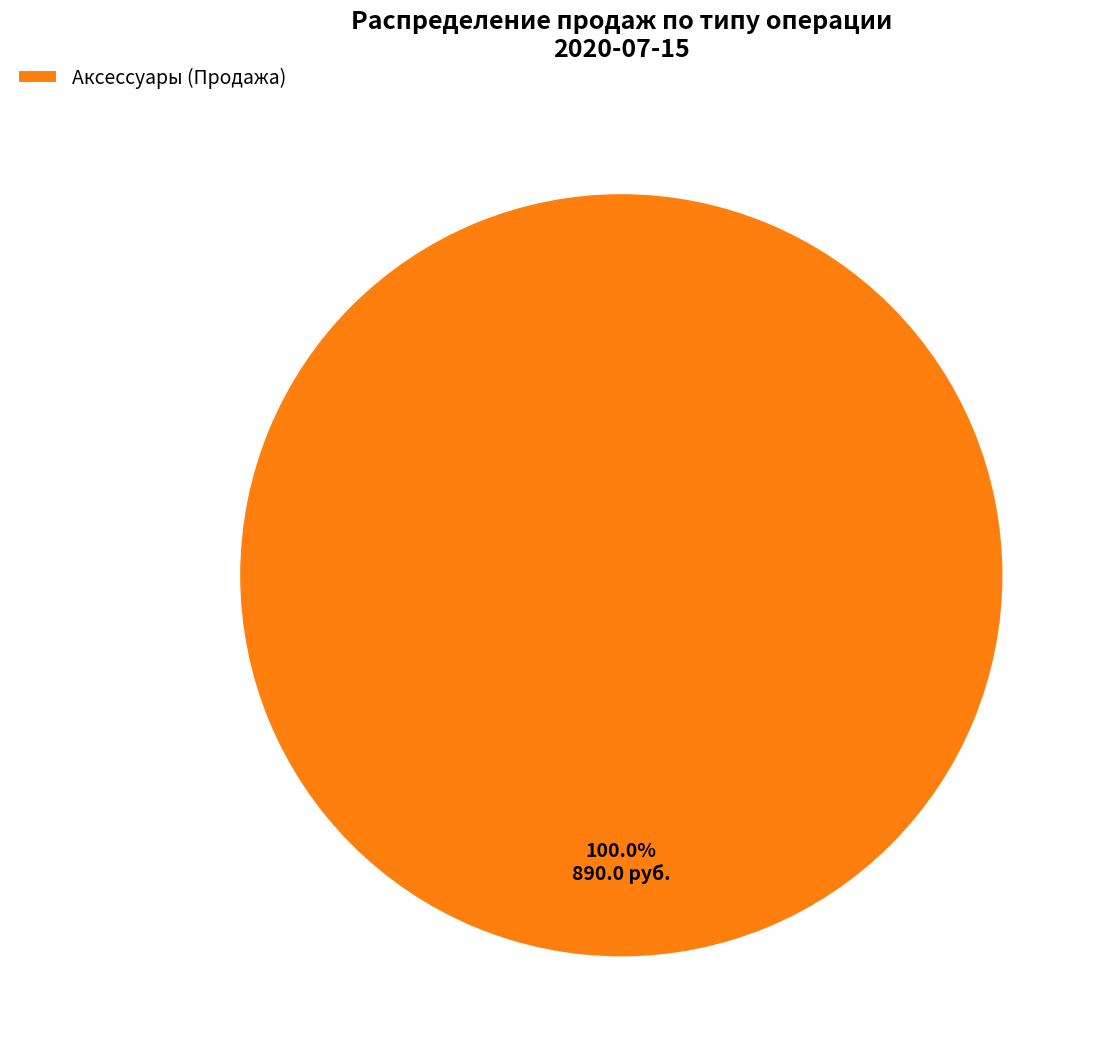

Is there any slice that represents more than half of the pie?

Yes